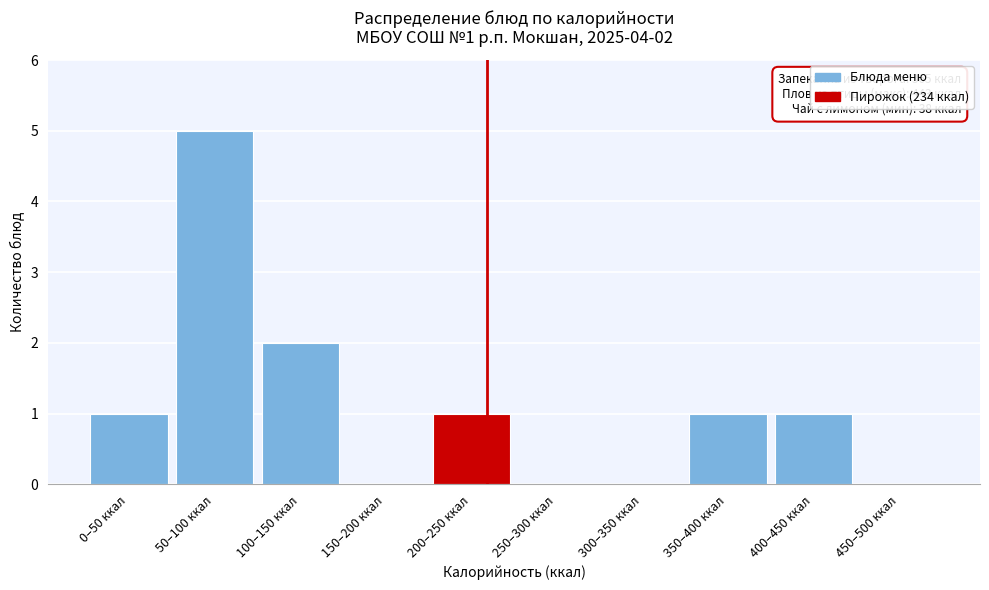

Reading left to right, transcribe all the data shown in this chart.

0–50 ккал=1	50–100 ккал=5	100–150 ккал=2	150–200 ккал=0	200–250 ккал=1	250–300 ккал=0	300–350 ккал=0	350–400 ккал=1	400–450 ккал=1	450–500 ккал=0